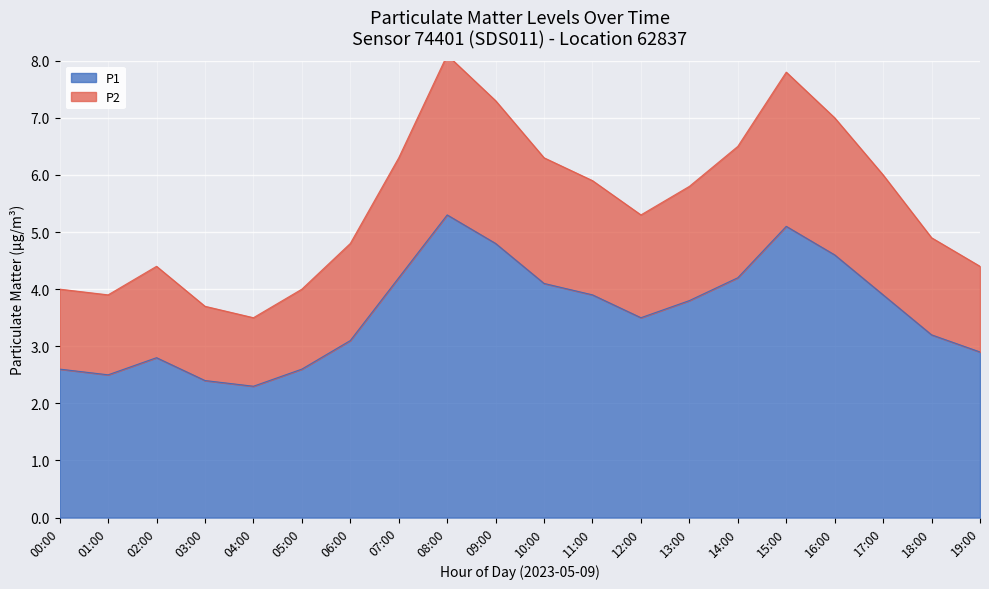

How many lines are shown in the chart?

2